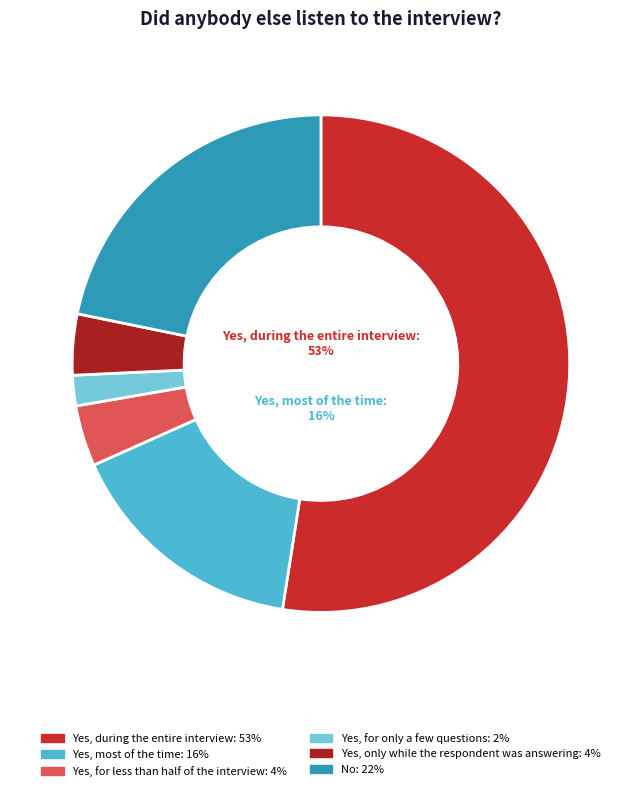

Which slice is the smallest?

Yes, for only a few questions